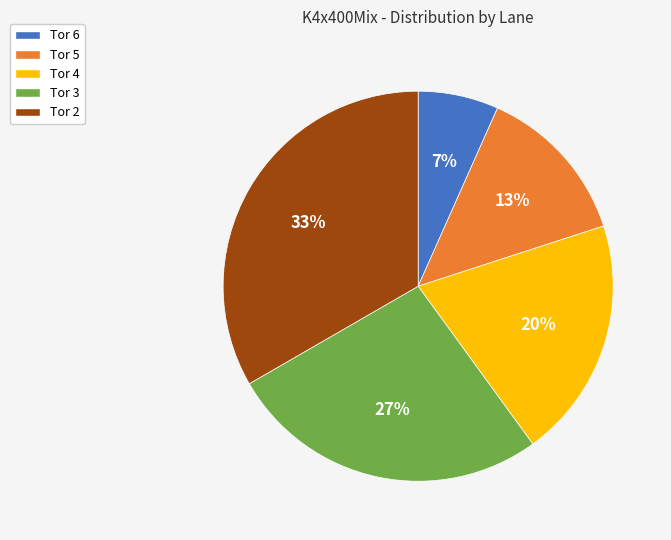

Between Tor 3 and Tor 2, which is larger?

Tor 2